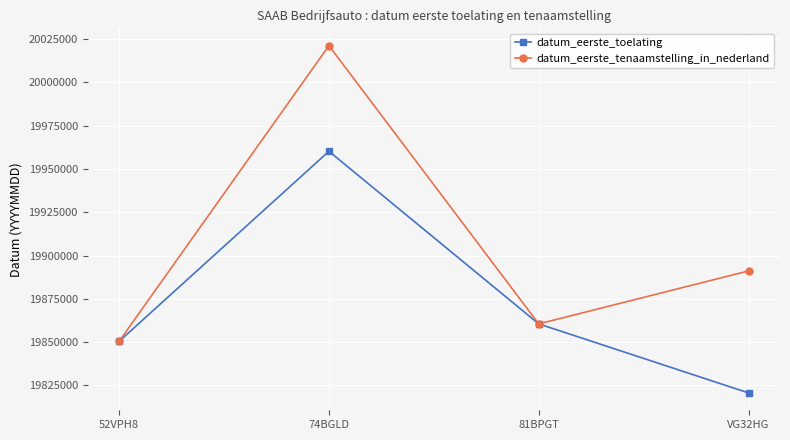

What is the spread (max minus min) of values at 74BGLD?

60991